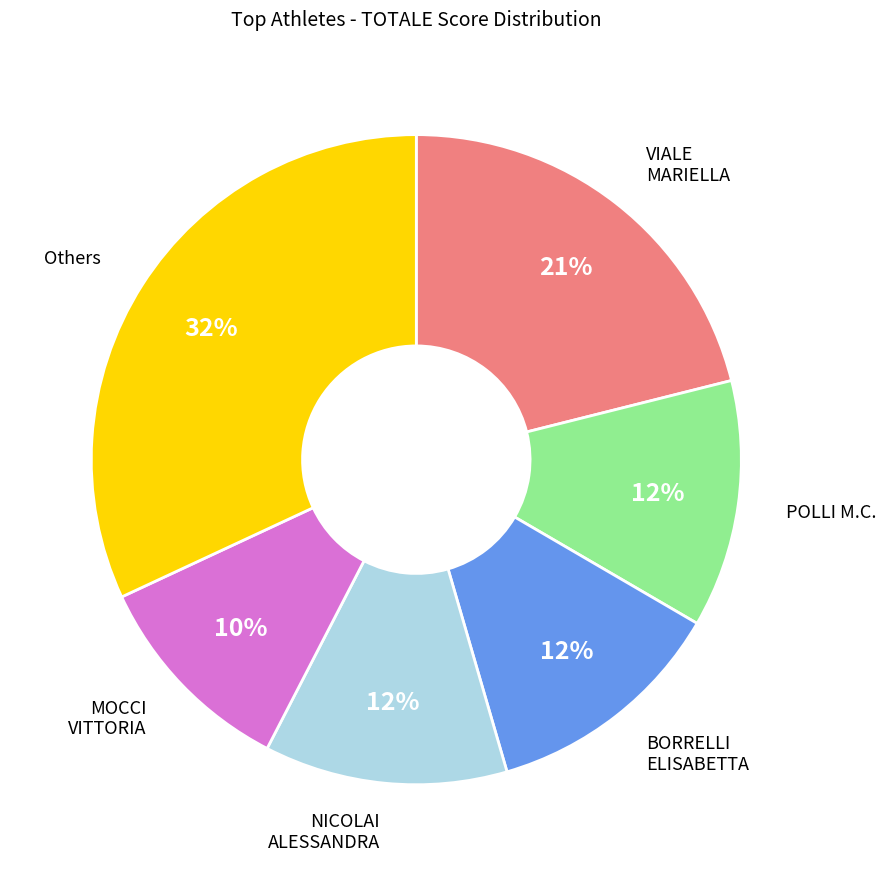

Is there a majority slice in this chart?

No